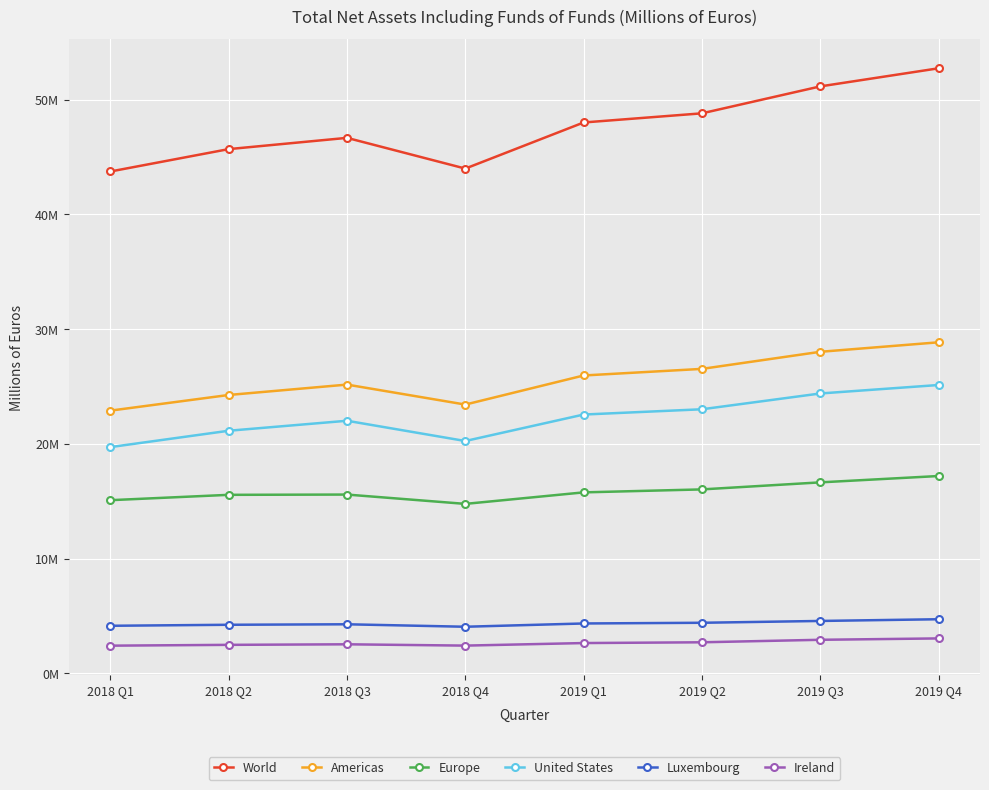

Where does the Ireland series first go above 2643894?

2019 Q2